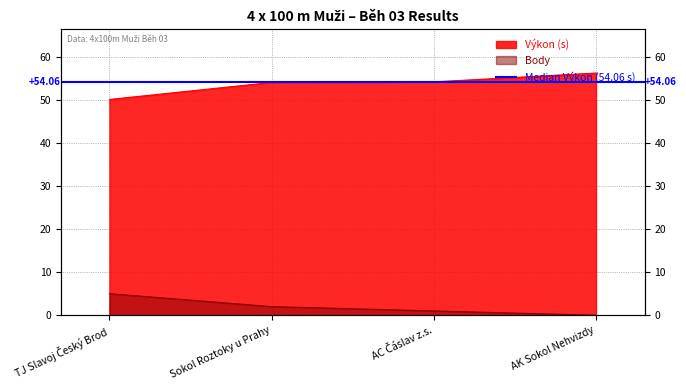

True or false: Výkon and Body cross at least once.

False